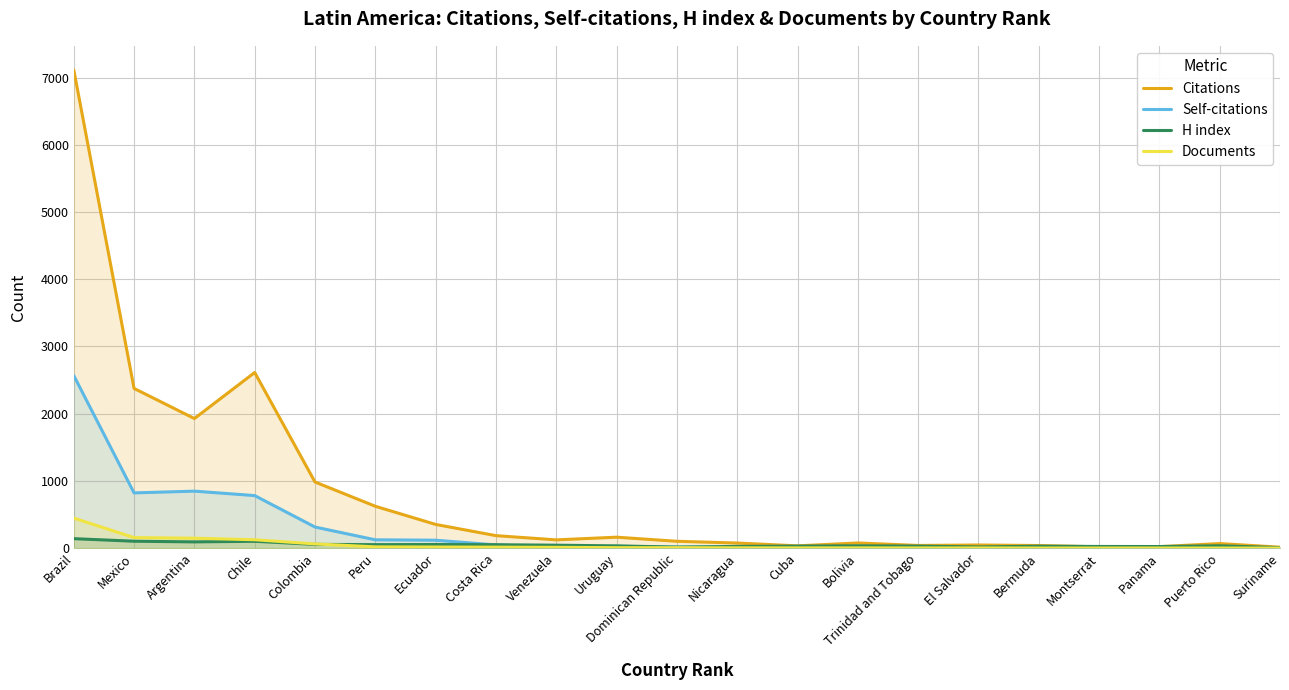

List the labels in order of Documents value, largest first.

Brazil, Mexico, Argentina, Chile, Colombia, Peru, Ecuador, Costa Rica, Venezuela, Uruguay, Dominican Republic, Nicaragua, Cuba, Bolivia, Trinidad and Tobago, El Salvador, Bermuda, Montserrat, Panama, Puerto Rico, Suriname